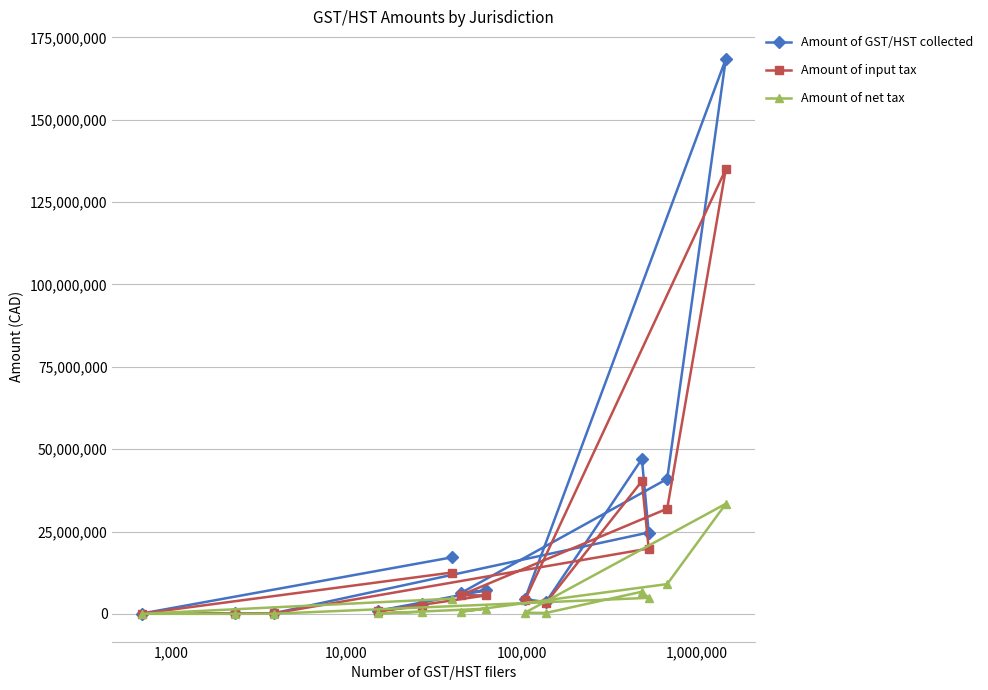

What is the maximum value for Amount of net tax?

33417324